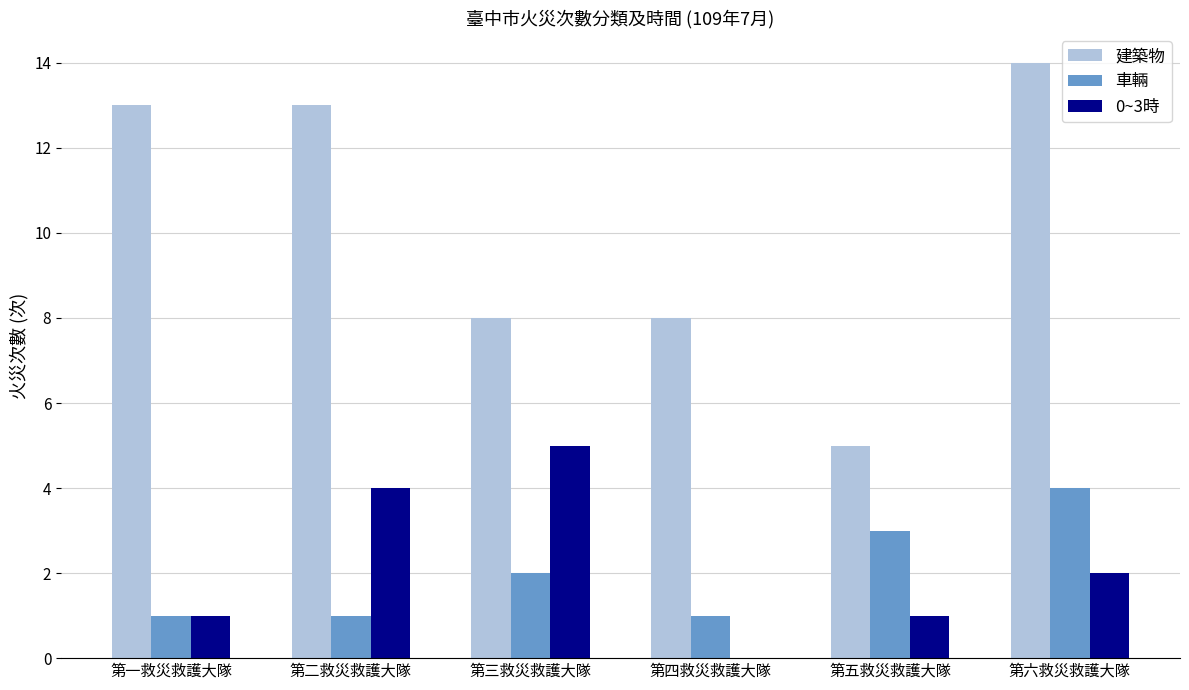

Is it true that 建築物 equals 21 at 第六救災救護大隊?

False